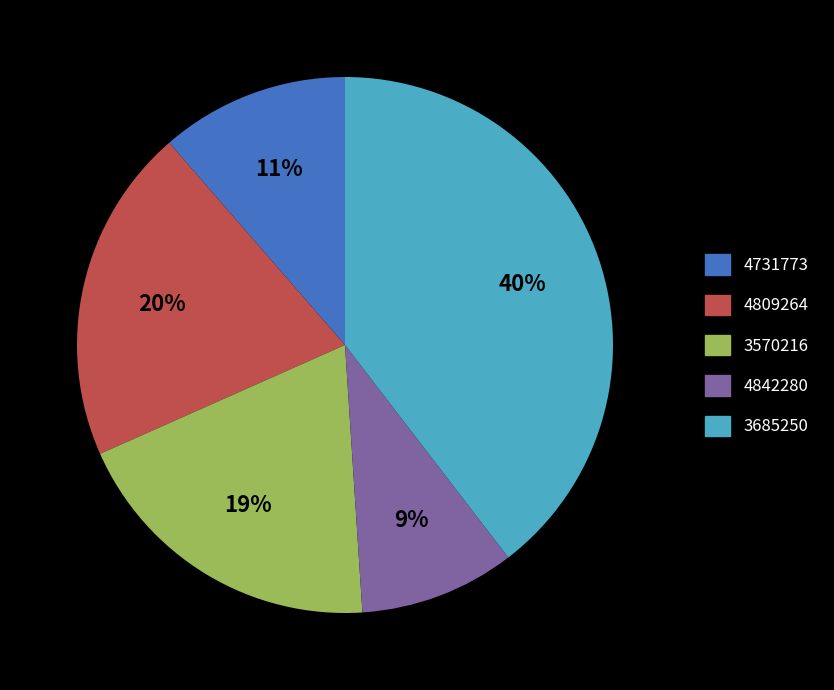

Does 3570216 represent more than half of the total?

No